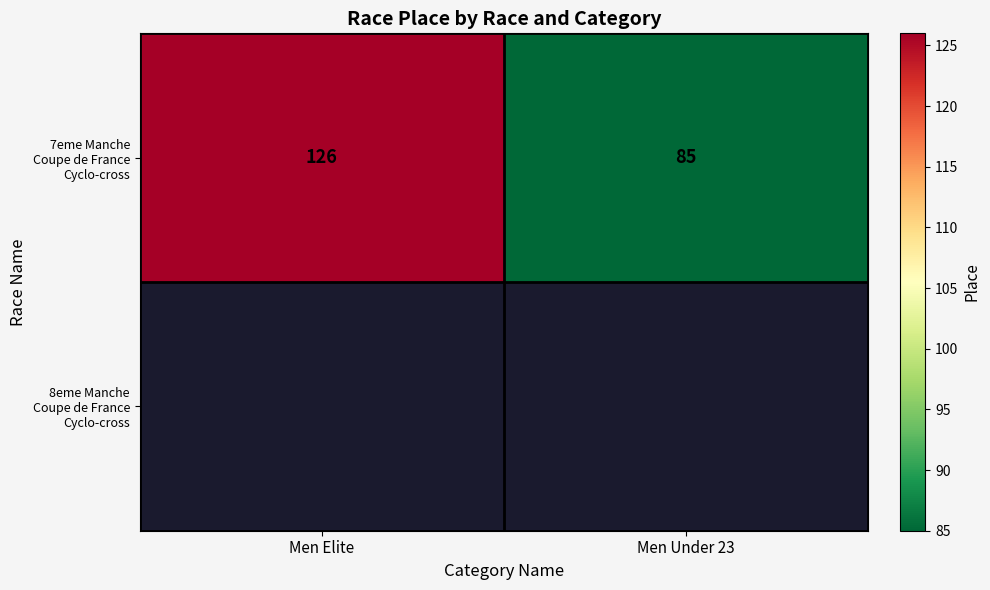

How many categories are shown in the chart?

2